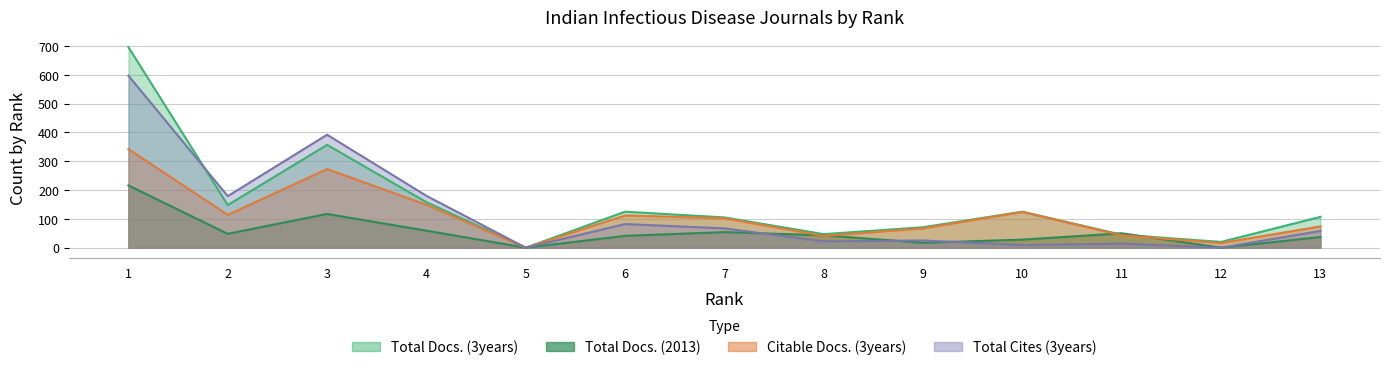

Between 7 and 2, which is larger?

7